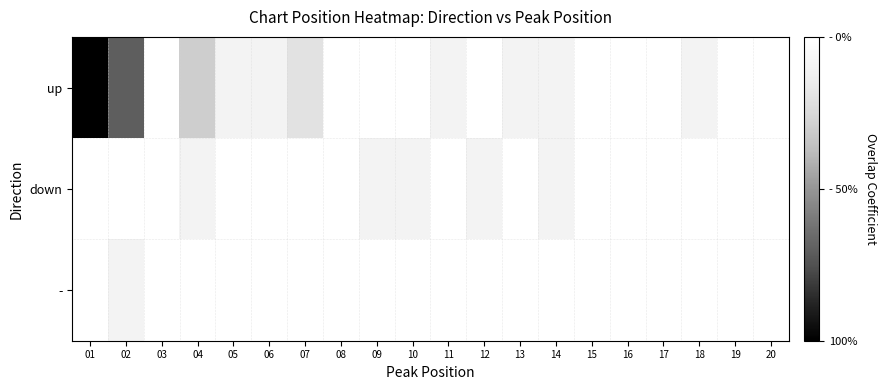

Rank the series by their maximum value, from highest to lowest.

up, down, -